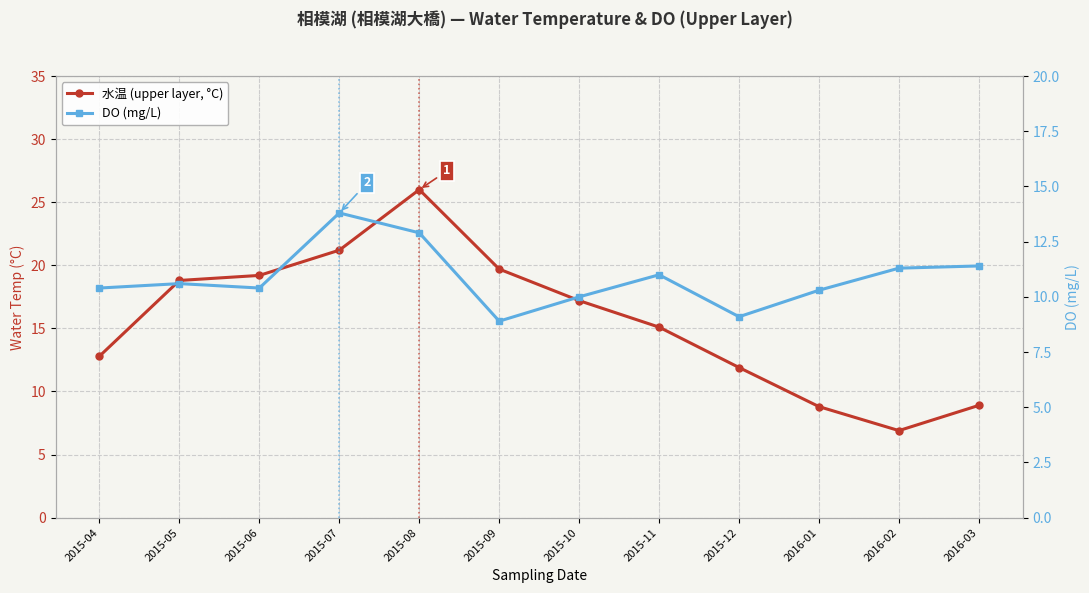

True or false: 水温 (upper layer, °C) has a value of 21.2 at 2015-07.

True